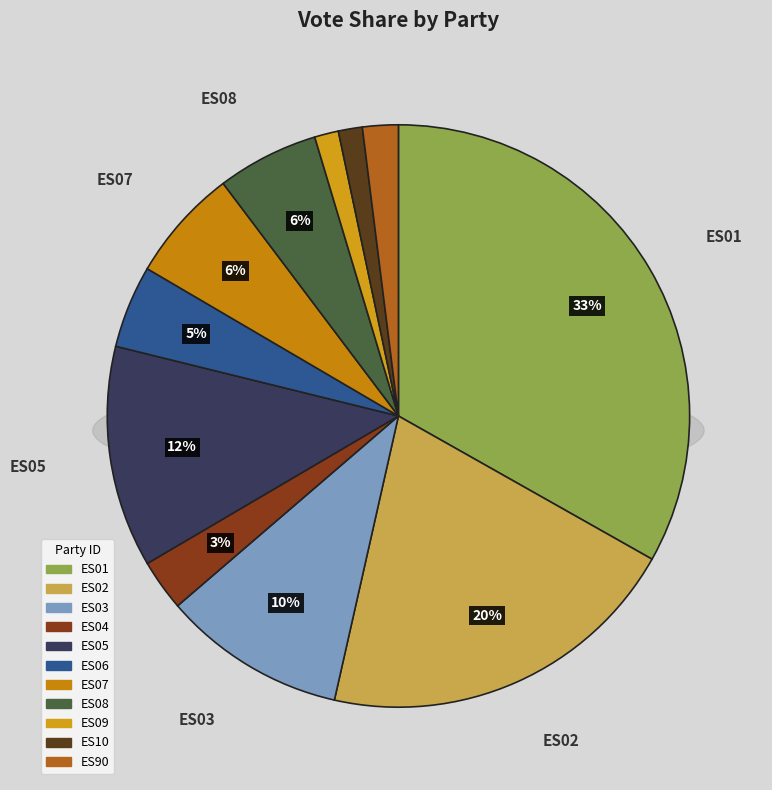

Rank the categories by value from highest to lowest.

ES01, ES02, ES05, ES03, ES07, ES08, ES06, ES04, ES90, ES09, ES10